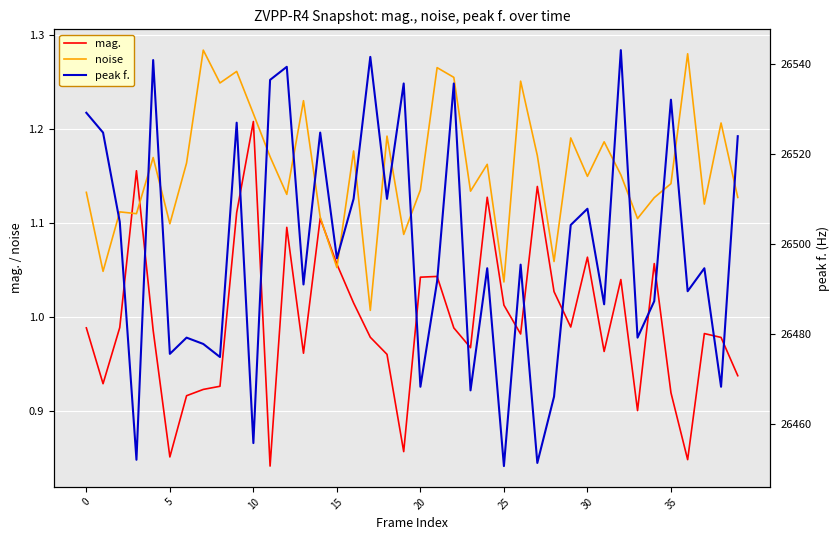

True or false: mag. and peak f. intersect in this chart.

False